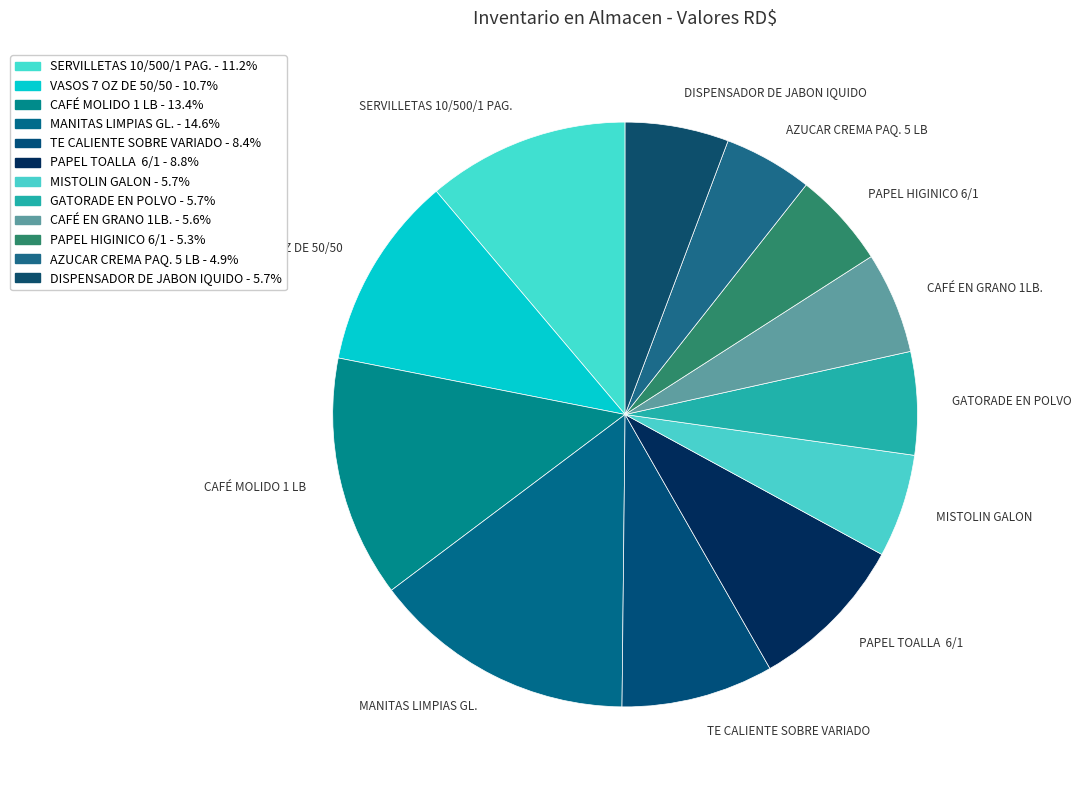

What is the largest slice in the pie chart?

MANITAS LIMPIAS GL.